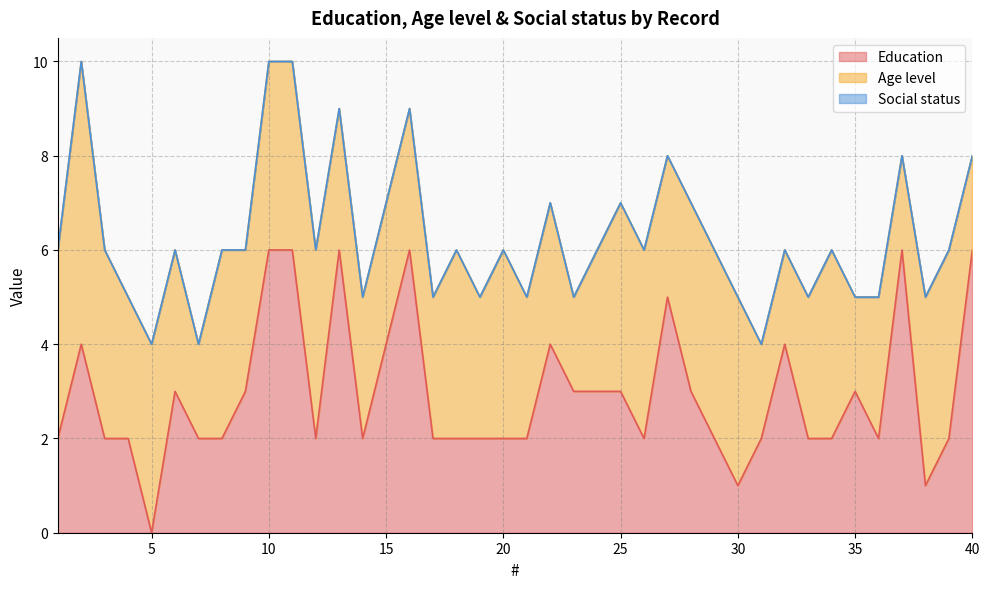

How many lines are shown in the chart?

3